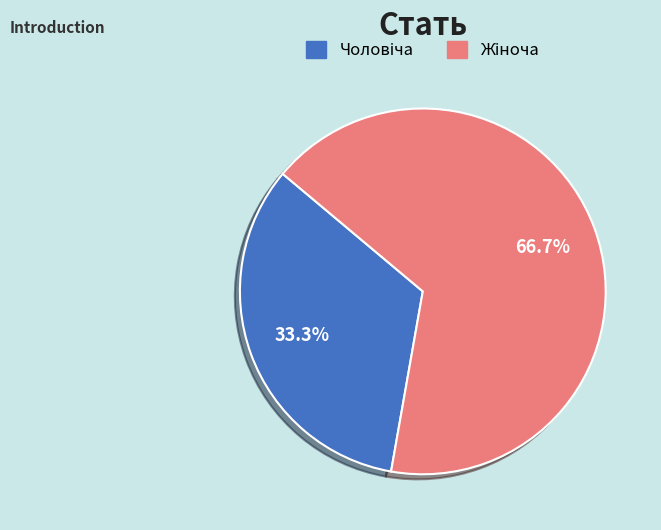

Is there a majority slice in this chart?

Yes